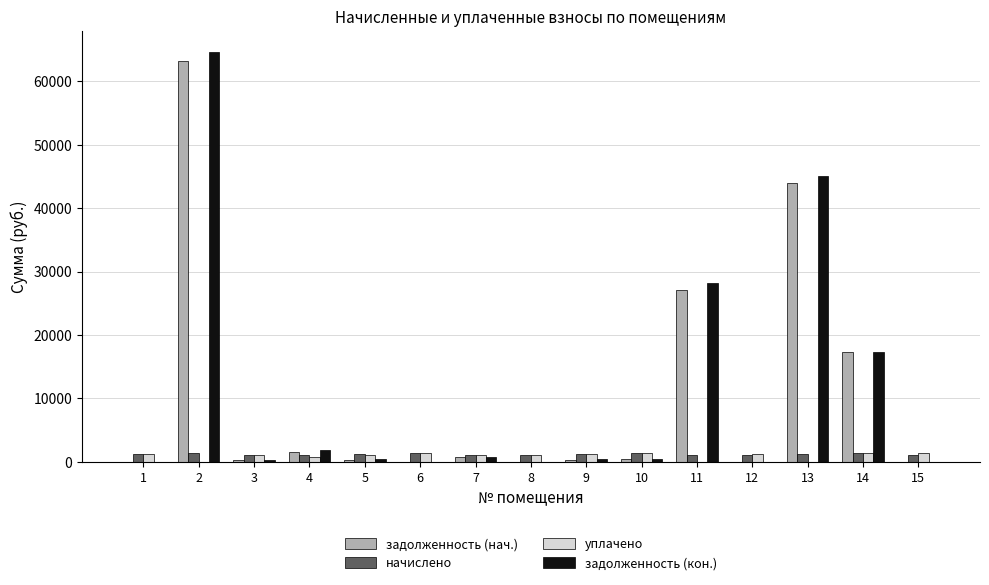

What is the highest value of the уплачено series?

1428.6